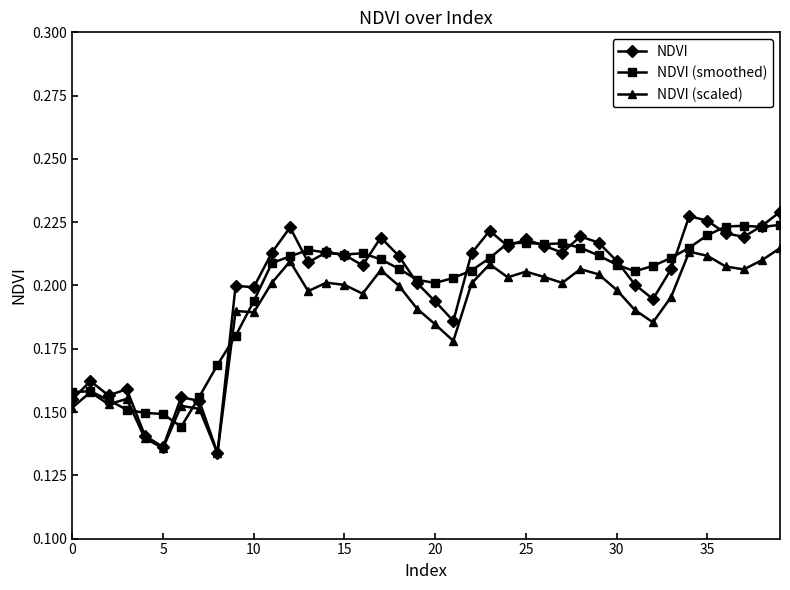

At how many categories does at least one series exceed 0?

40